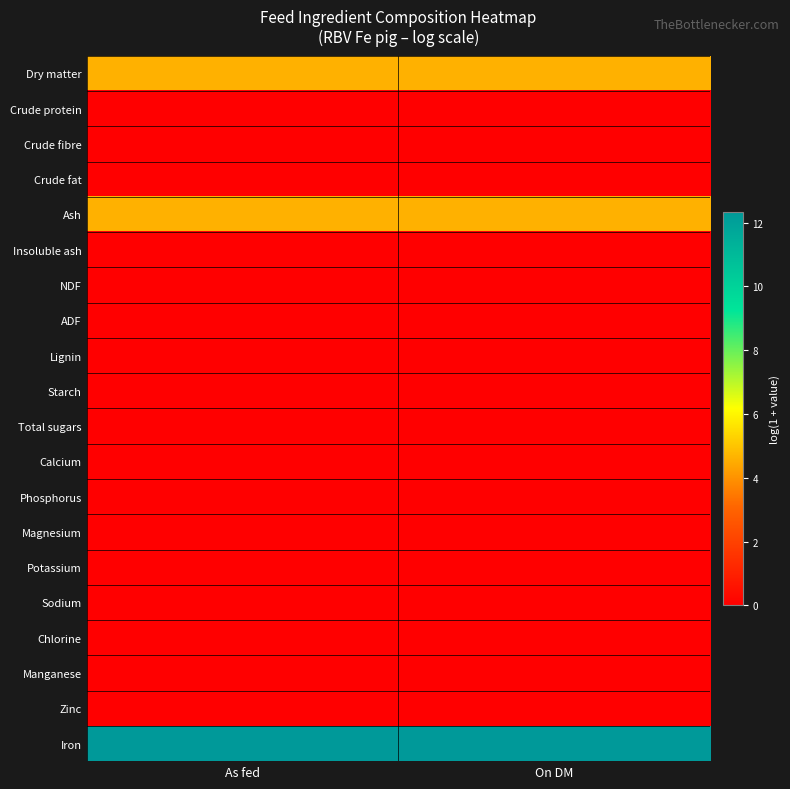

How many data points does each series have?

2